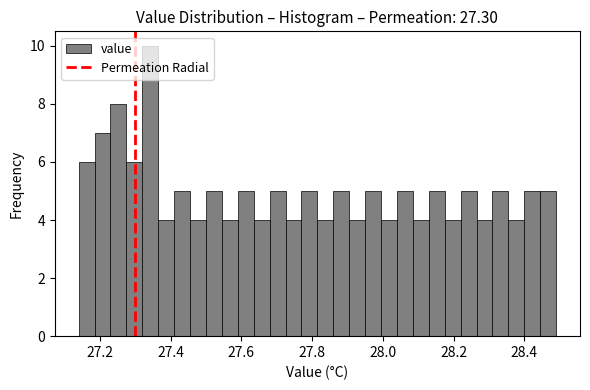

Read against the x-axis, roughly where is the centre of the tallest bar?

27.34